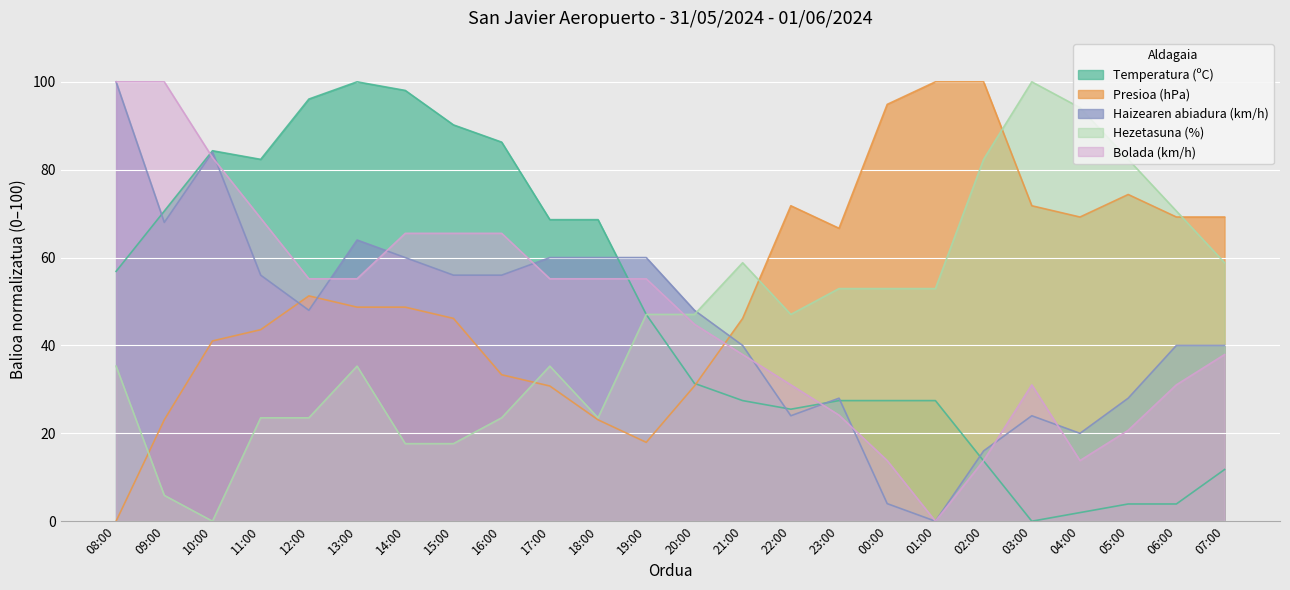

At which category is the sum across all series the highest?

13:00